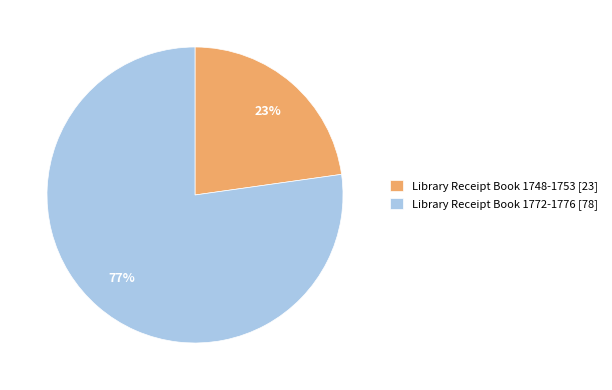

To the nearest percent, what portion does Library Receipt Book 1748-1753 [23] represent?

23%